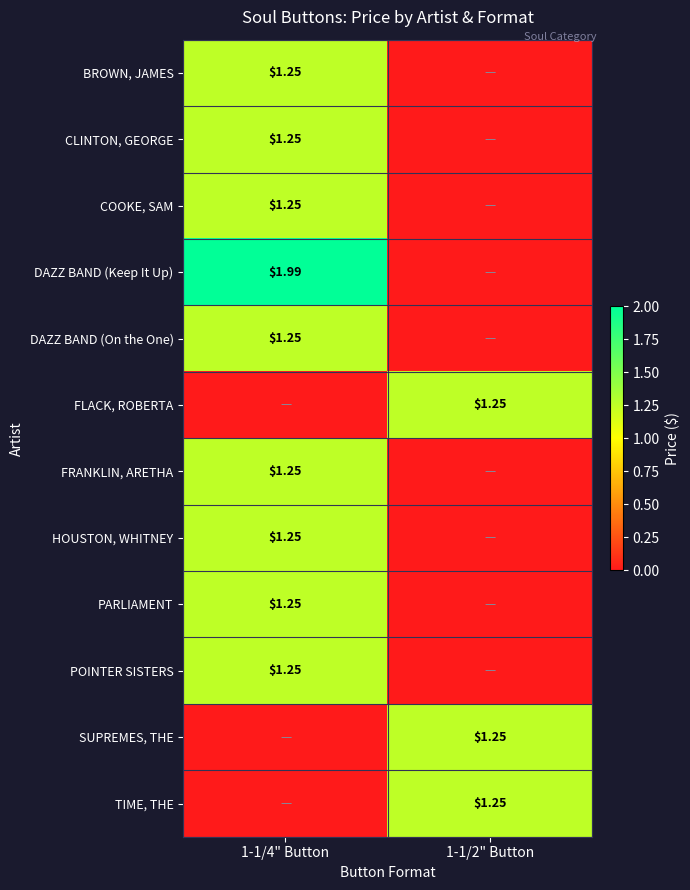

Count the CLINTON, GEORGE values in the range 0 to 1.

1